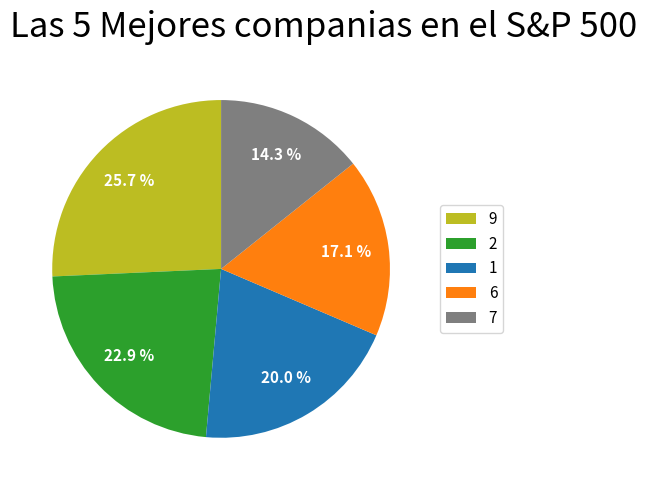

To the nearest percent, what is the difference between the largest and smallest slice percentages?

11%